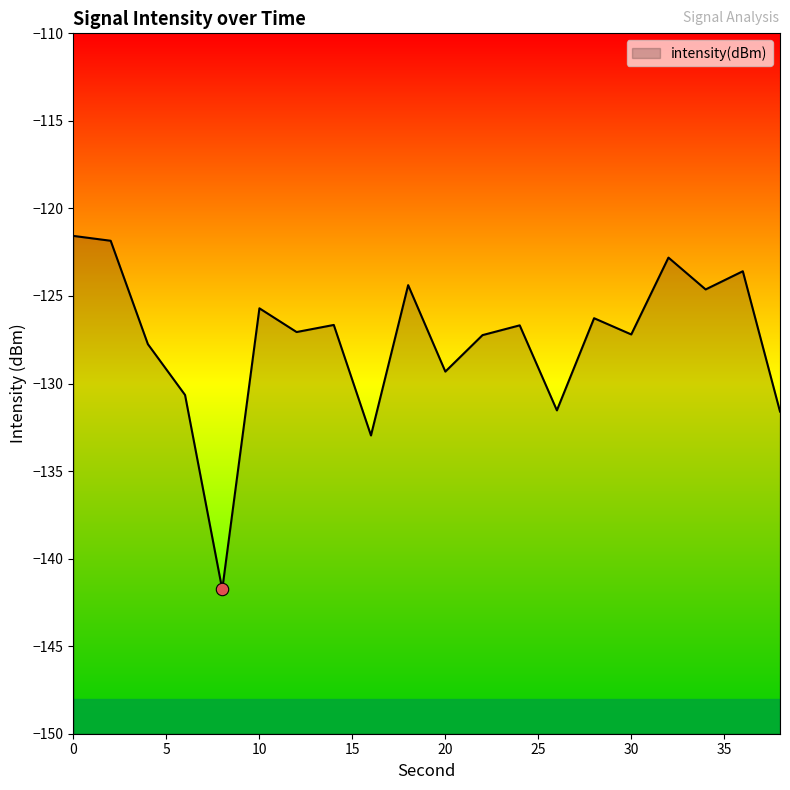

Which has a higher value, 26 or 20?

20